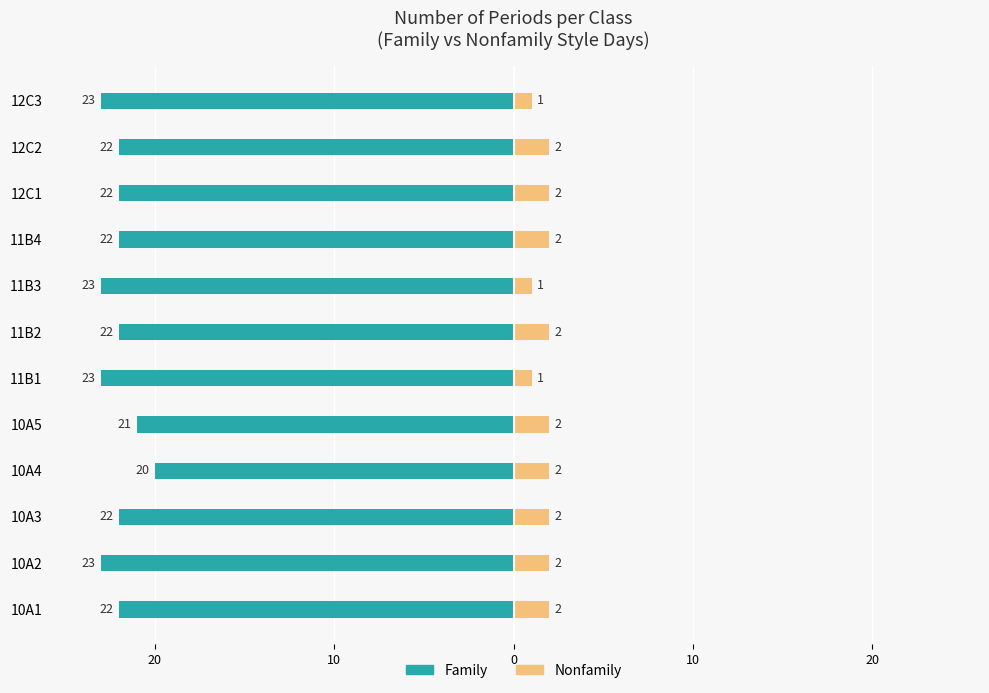

Reading right to left, transcribe all the data shown in this chart.

Family: -23	-22	-22	-22	-23	-22	-23	-21	-20	-22	-23	-22
Nonfamily: 1	2	2	2	1	2	1	2	2	2	2	2